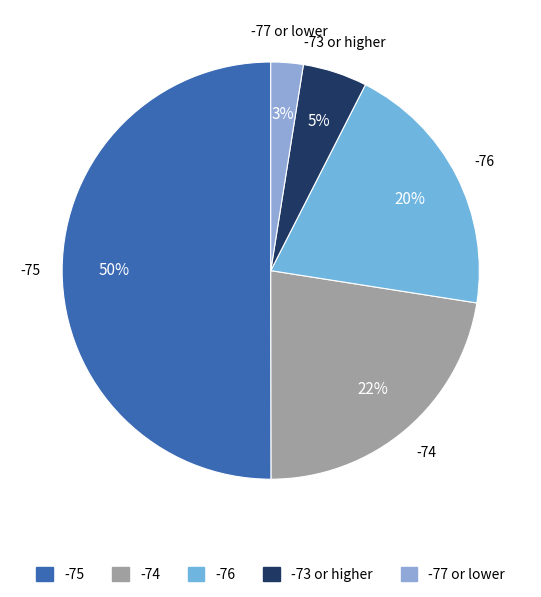

Rank the categories by value from highest to lowest.

-75, -74, -76, -73 or higher, -77 or lower